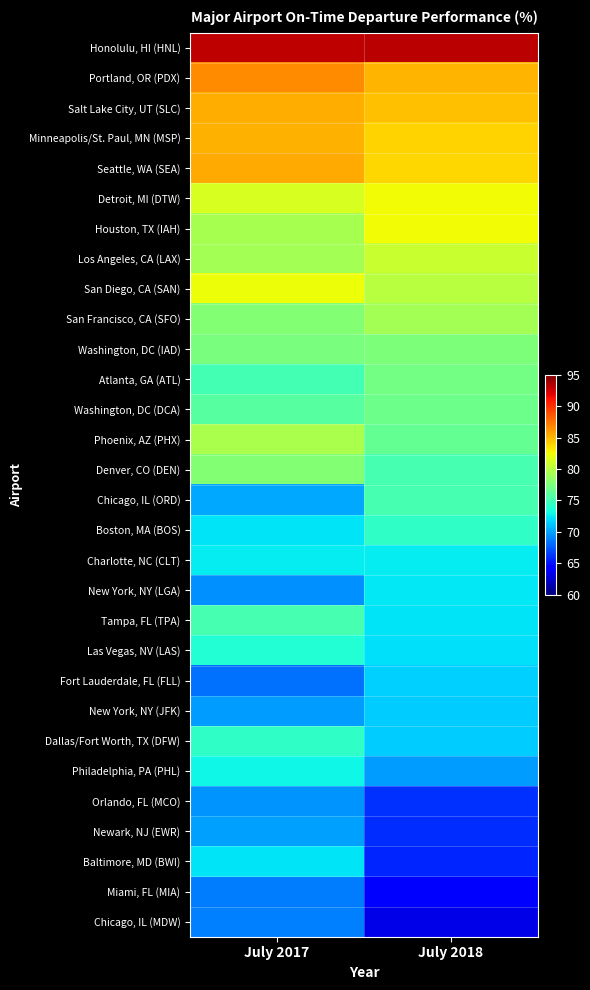

Between July 2017 and July 2018, which series saw the biggest shift?

Baltimore, MD (BWI)